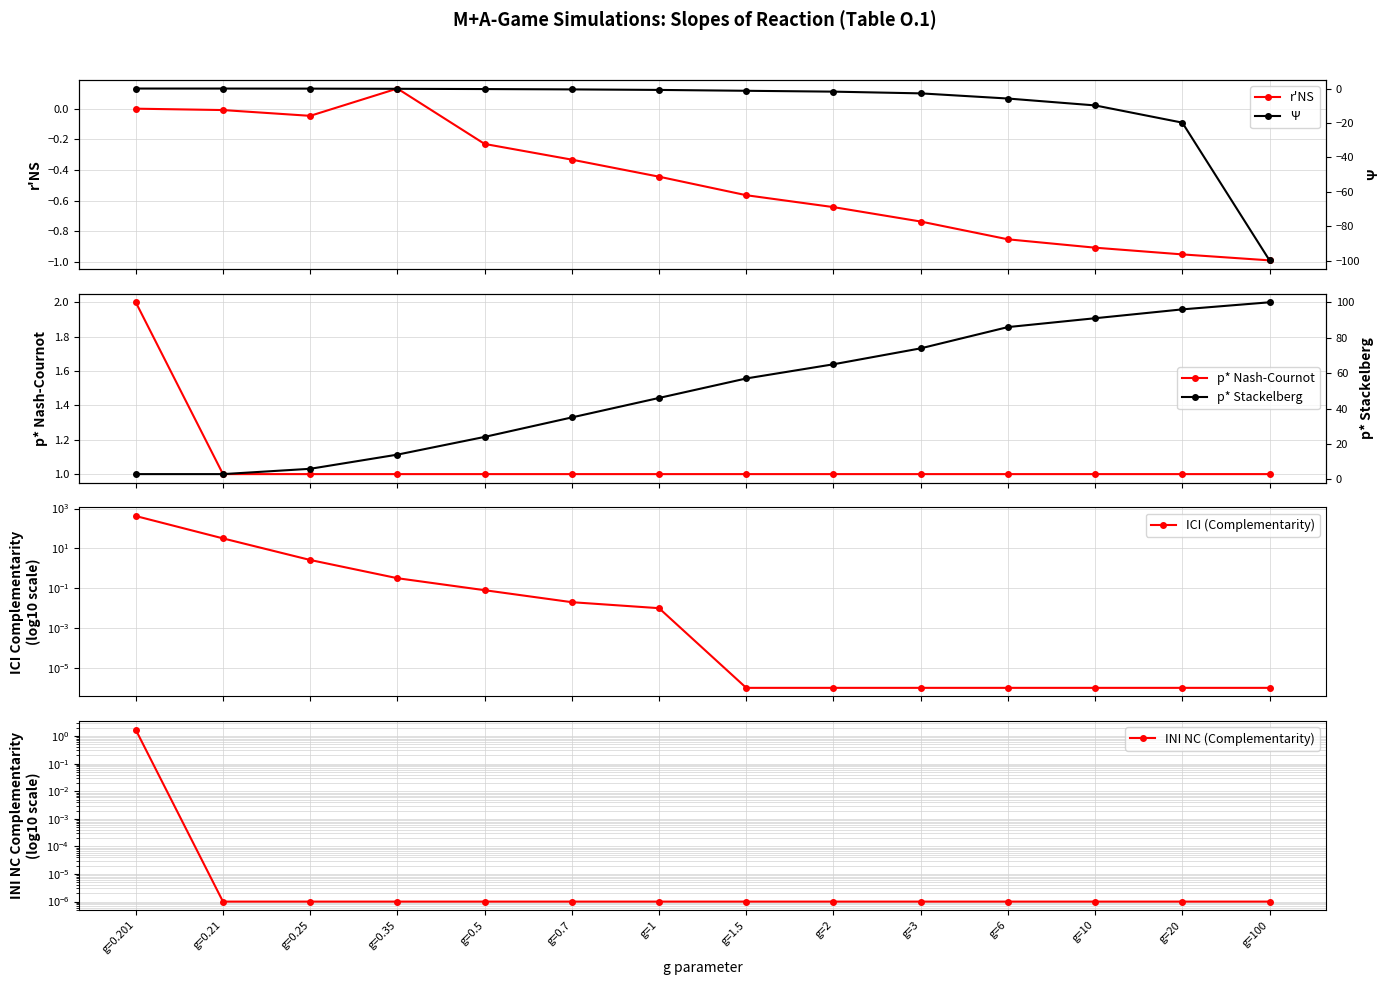

What is the difference between the second highest and second lowest values in the r'NS series?

1.0